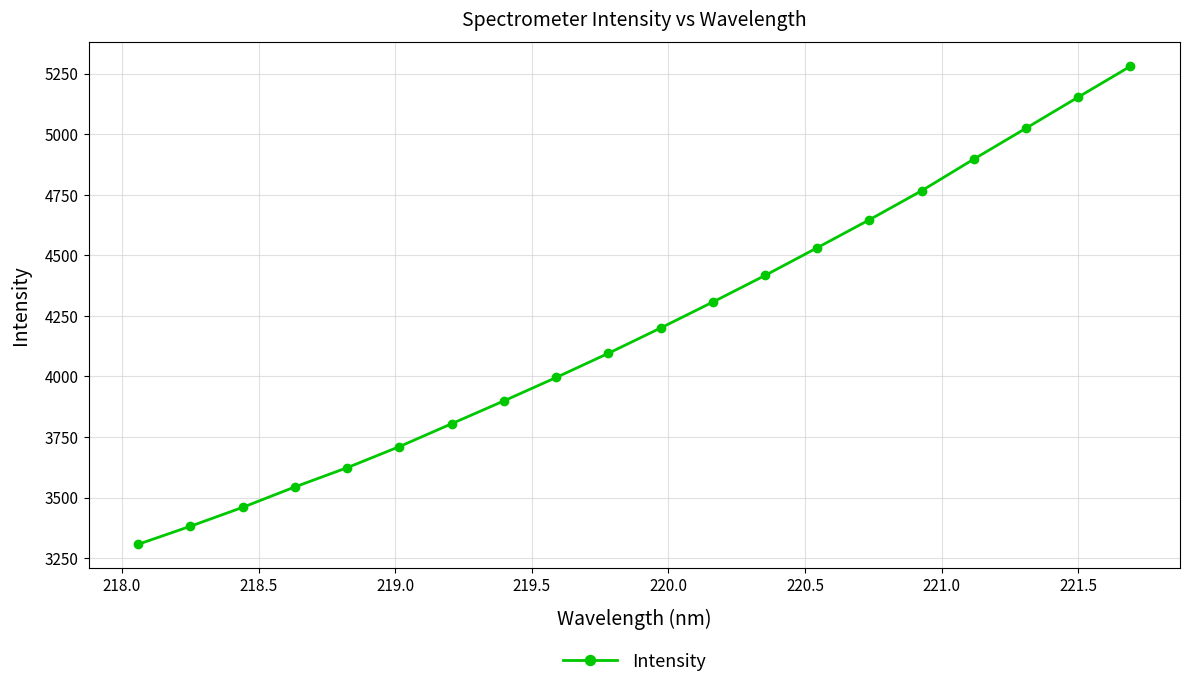

What is the maximum value shown in the chart?

5280.5